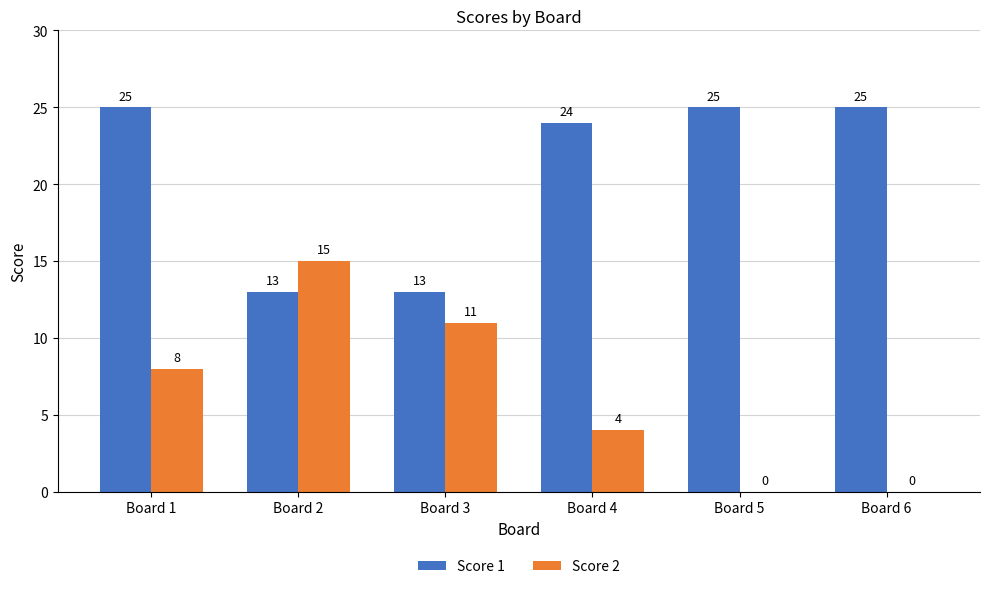

What is the greatest value displayed?

25